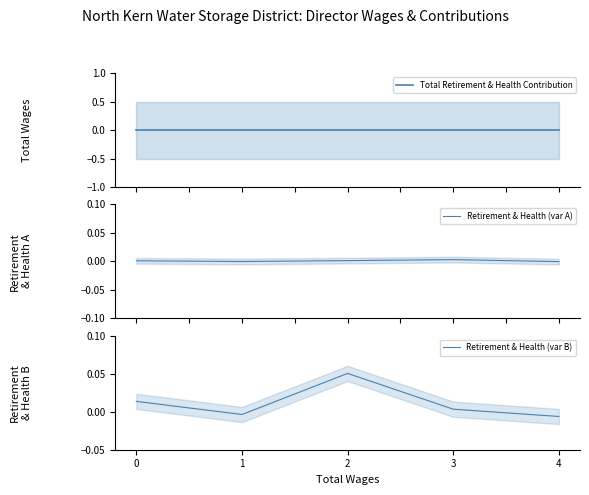

What is the sum of all Retirement & Health (var B) values?

0.1